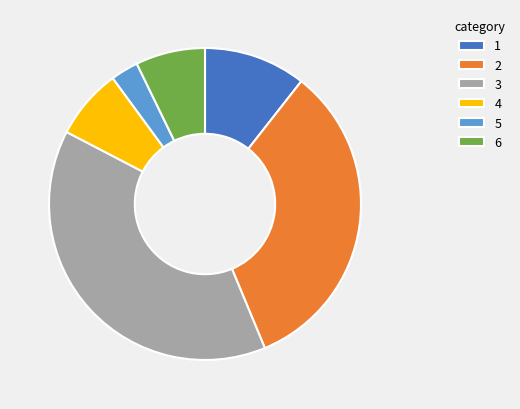

Between 6 and 5, which is larger?

6